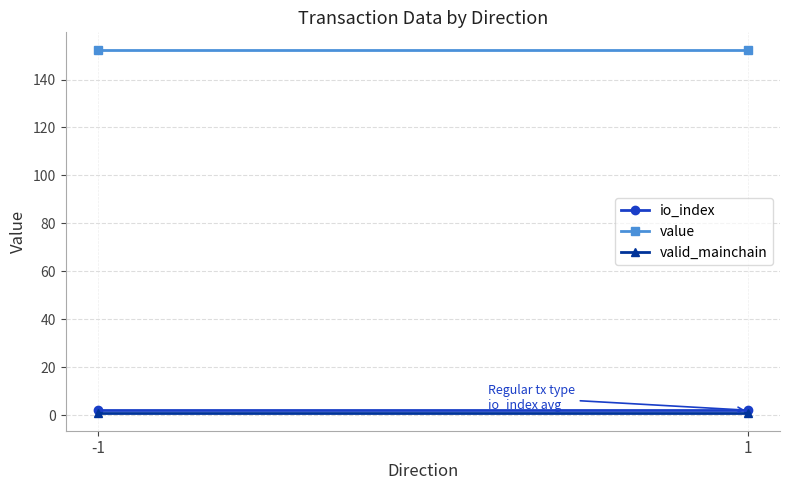

What is the spread (max minus min) of values at -1?

151.1